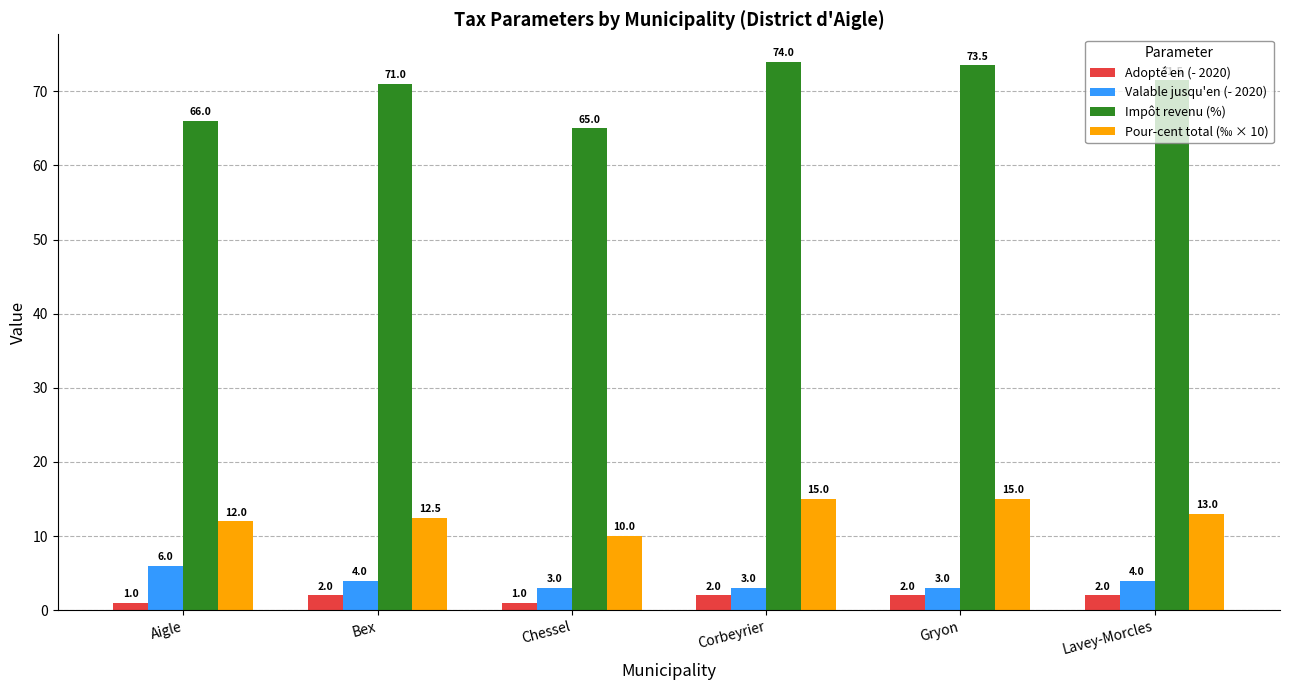

Which category has the highest value across all series?

Corbeyrier